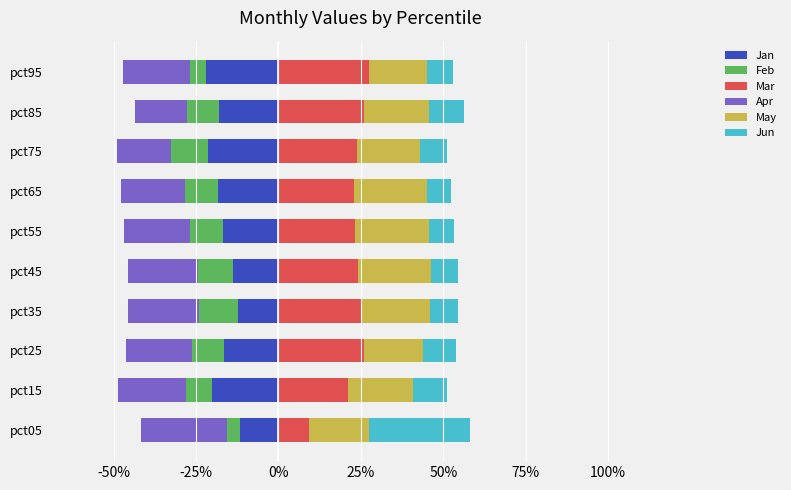

How many bars are there in each group?

6